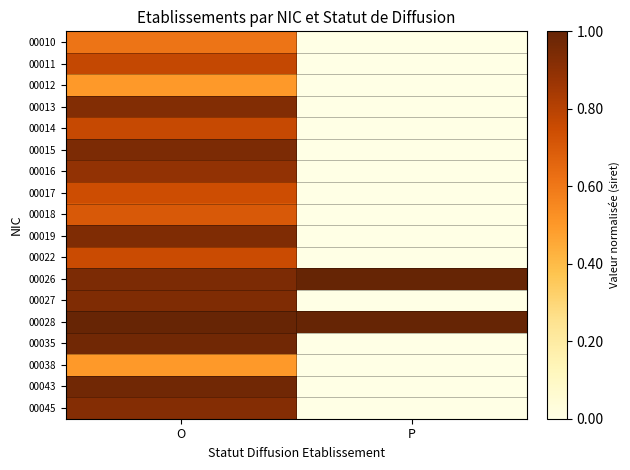

Reading left to right, what are all the values shown in this chart?

00010: O=0.6	P=0.0
00011: O=0.8	P=0.0
00012: O=0.5	P=0.0
00013: O=0.9	P=0.0
00014: O=0.8	P=0.0
00015: O=0.9	P=0.0
00016: O=0.9	P=0.0
00017: O=0.7	P=0.0
00018: O=0.7	P=0.0
00019: O=0.9	P=0.0
00022: O=0.8	P=0.0
00026: O=0.9	P=1.0
00027: O=0.9	P=0.0
00028: O=1.0	P=1.0
00035: O=1.0	P=0.0
00038: O=0.5	P=0.0
00043: O=1.0	P=0.0
00045: O=0.9	P=0.0